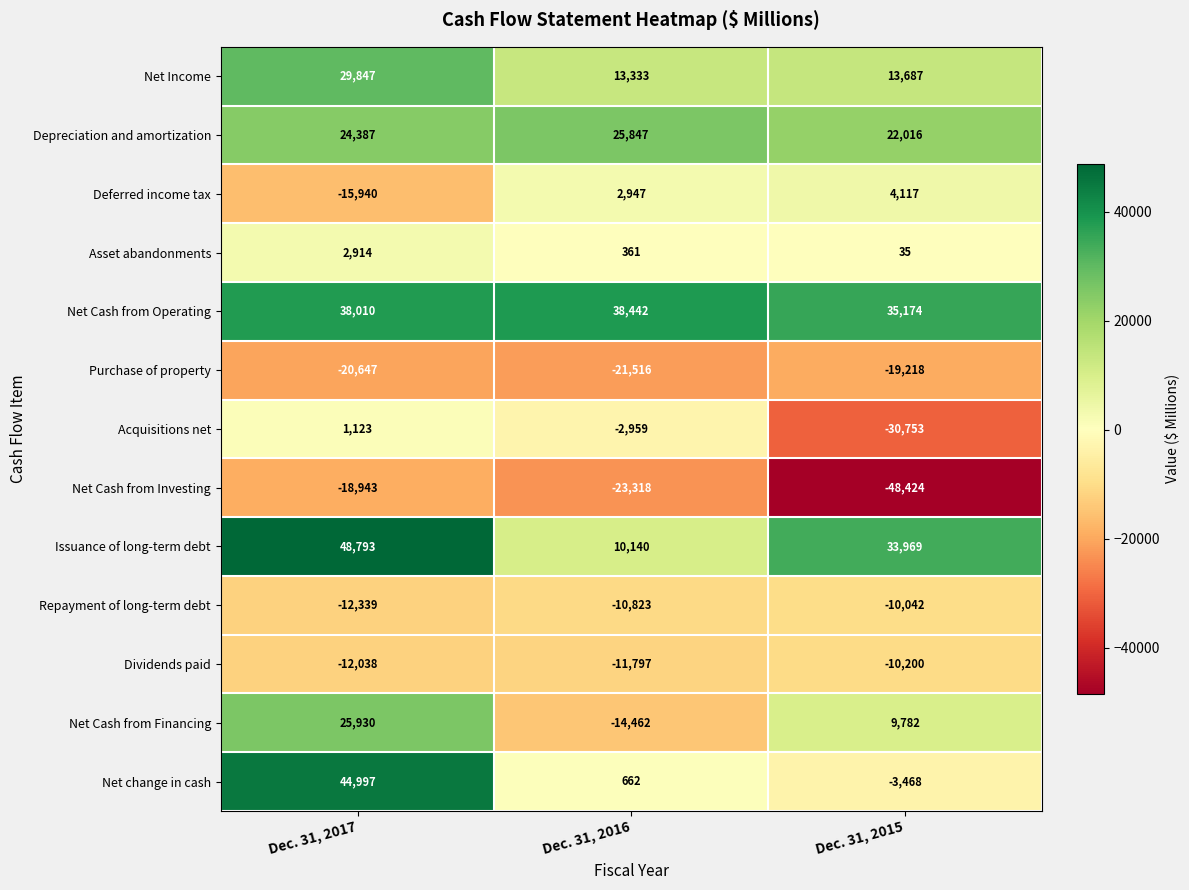

At which label is Deferred income tax closest to -5911?

Dec. 31, 2016